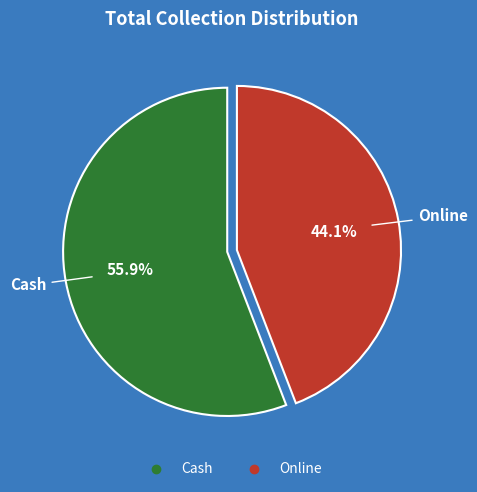

What is the ratio of the value at Cash to the value at Online?

1.3